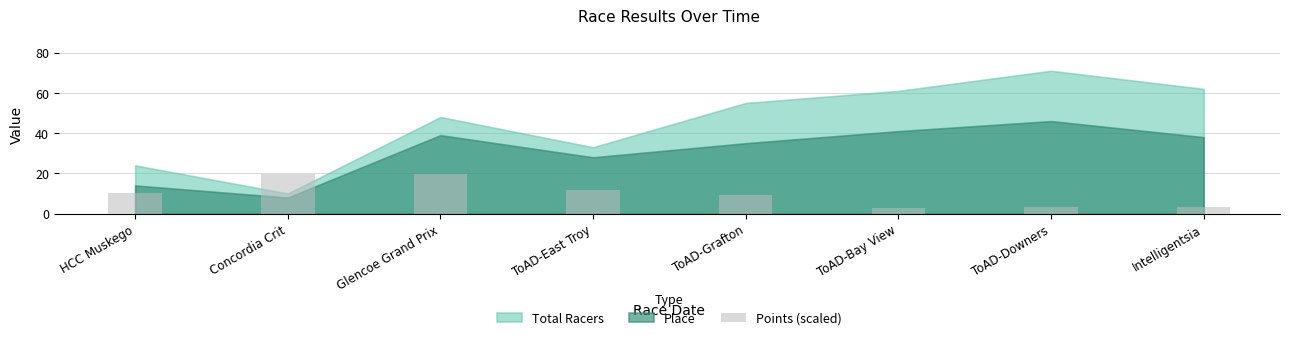

What position from the right is Glencoe Grand Prix?

6